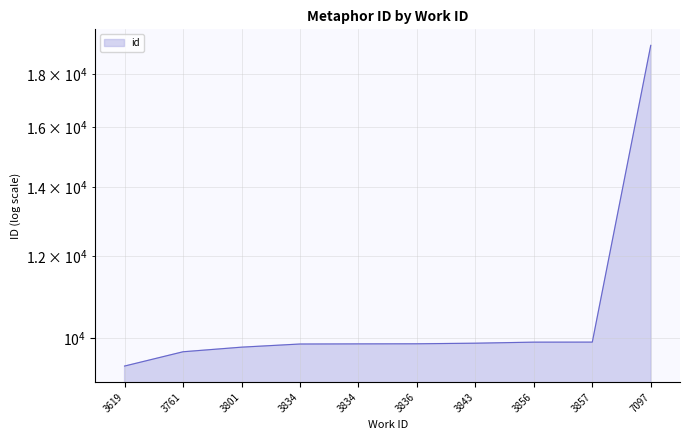

Count the number of values greater than 9870.

4